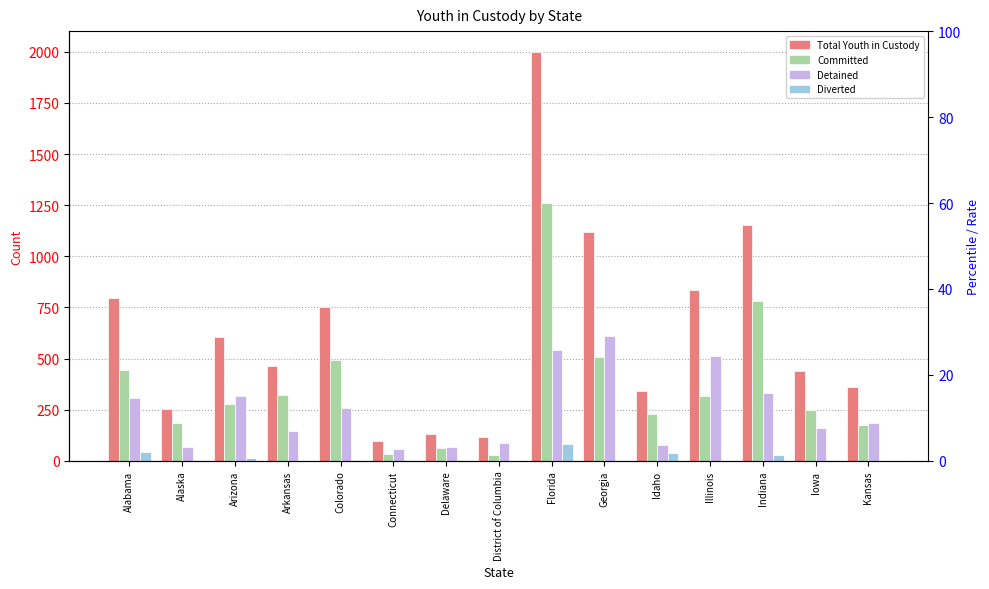

The Committed series shows 174 at Kansas. True or false?

True